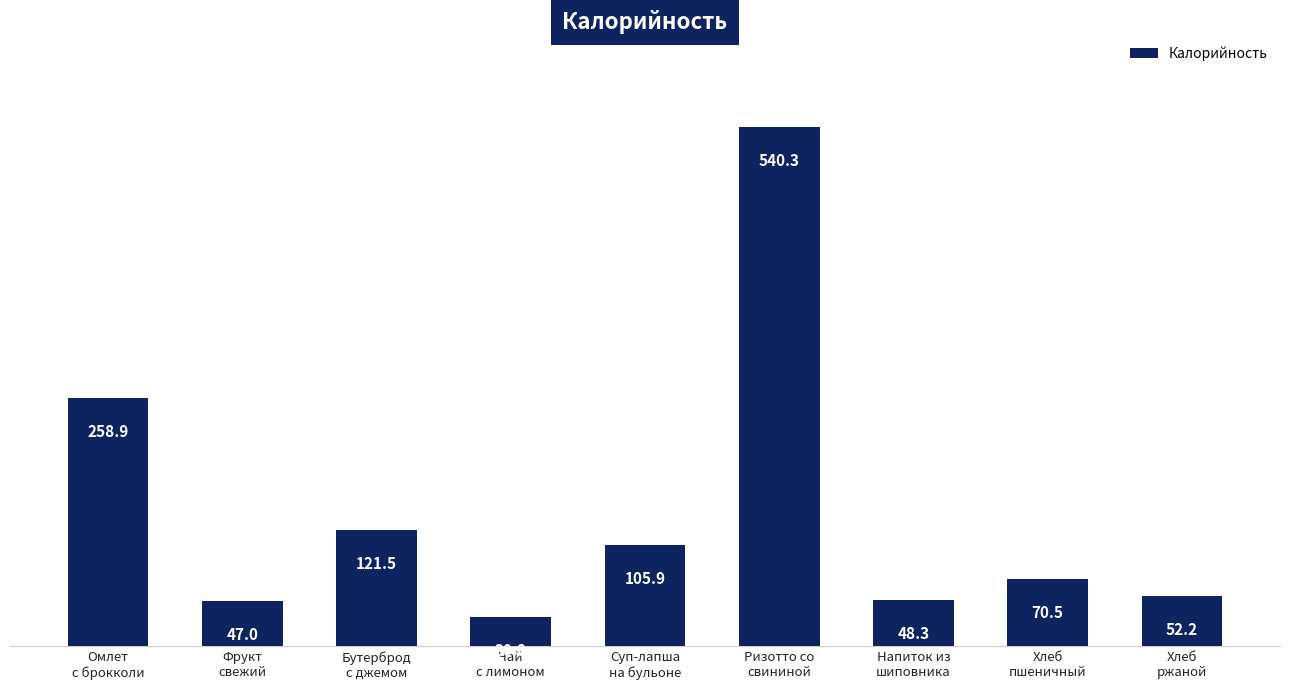

At which label does the data first exceed 70?

Омлет
с брокколи